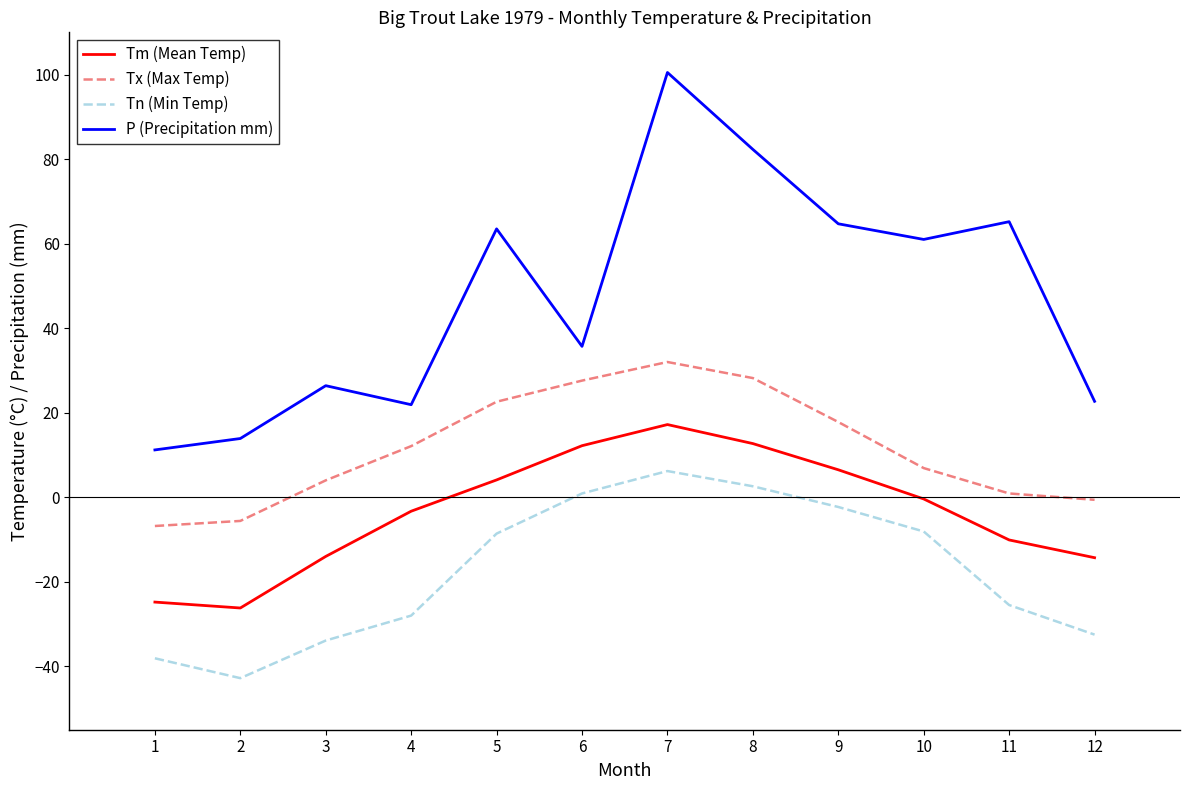

What are all the series names shown in the legend?

Tm (Mean Temp), Tx (Max Temp), Tn (Min Temp), P (Precipitation mm)